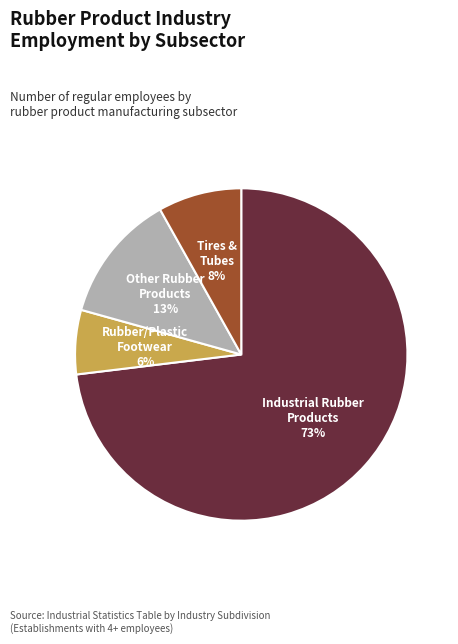

To the nearest percent, what is the average slice percentage?

25%